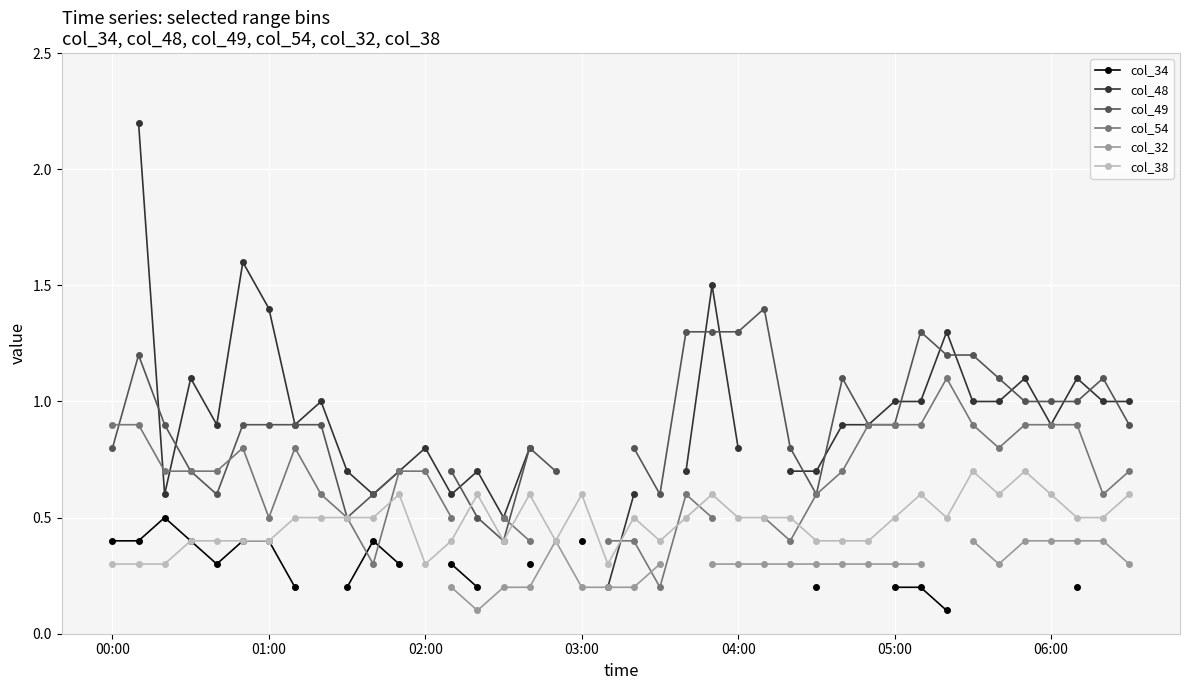

True or false: col_38 has a value of 0.6 at 06:00.

True